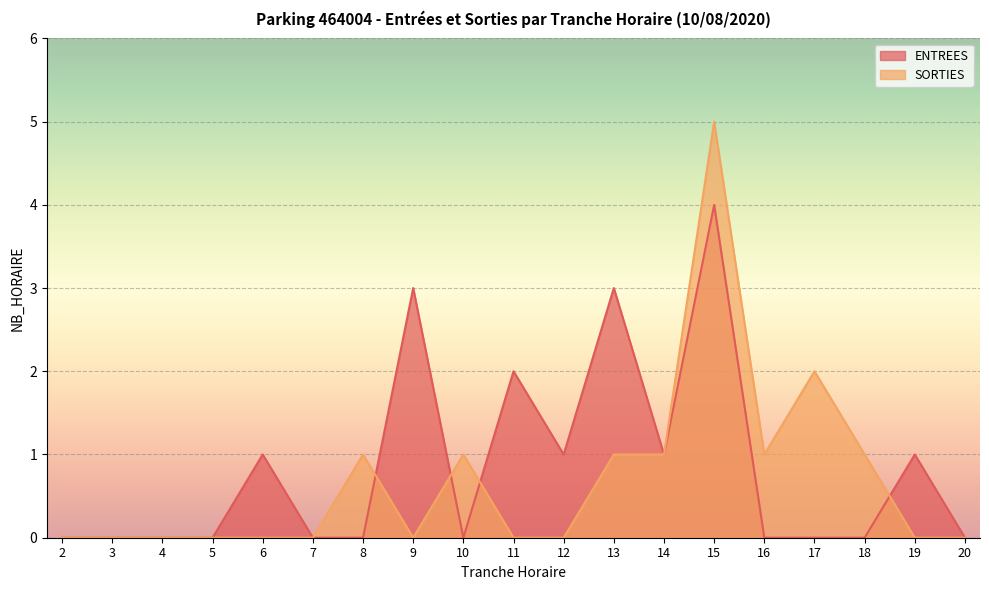

At which category is the sum across all series the highest?

15